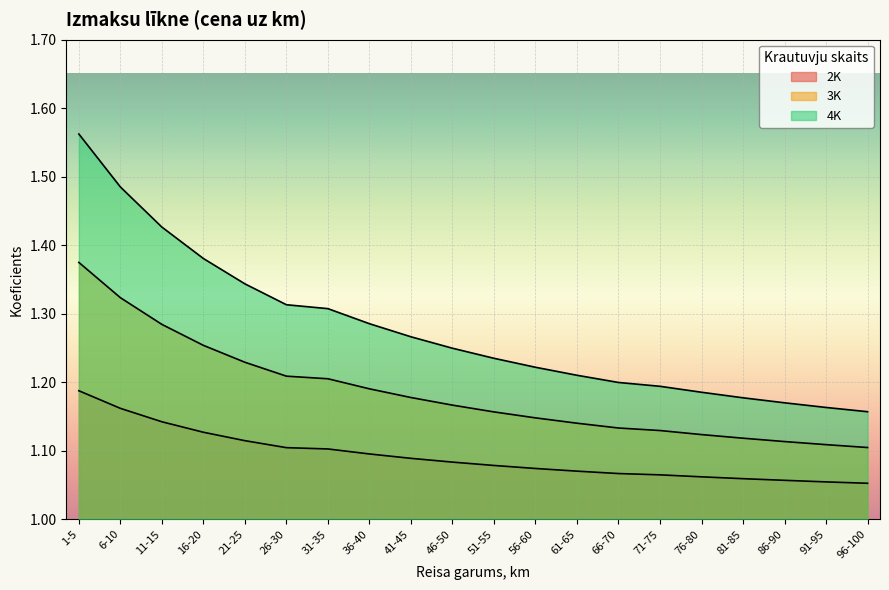

Is the value of 4K at 56-60 greater than the value of 3K at 71-75?

Yes